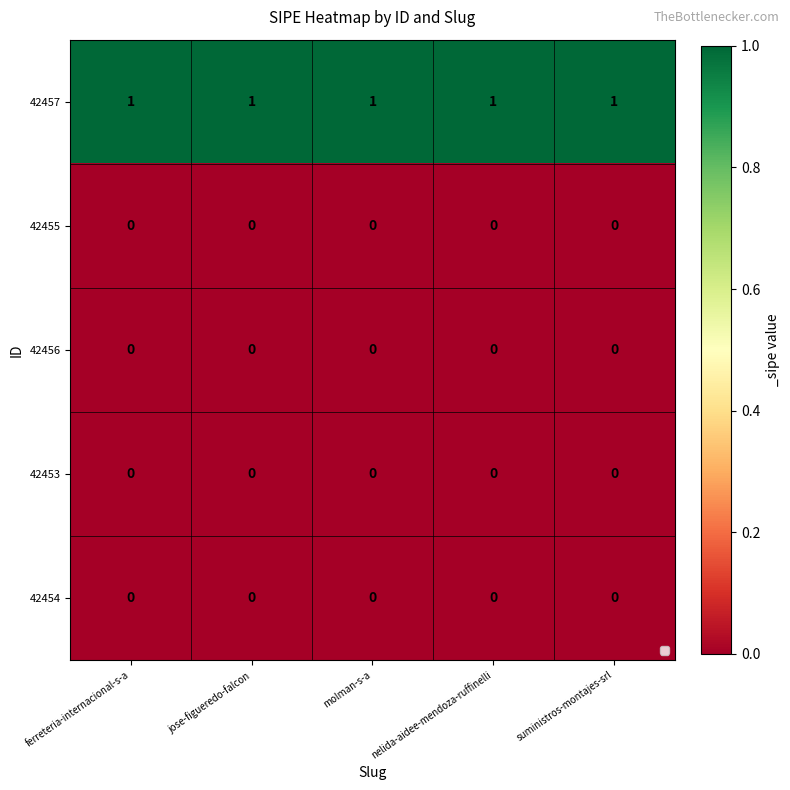

How many distinct data groups are displayed?

5